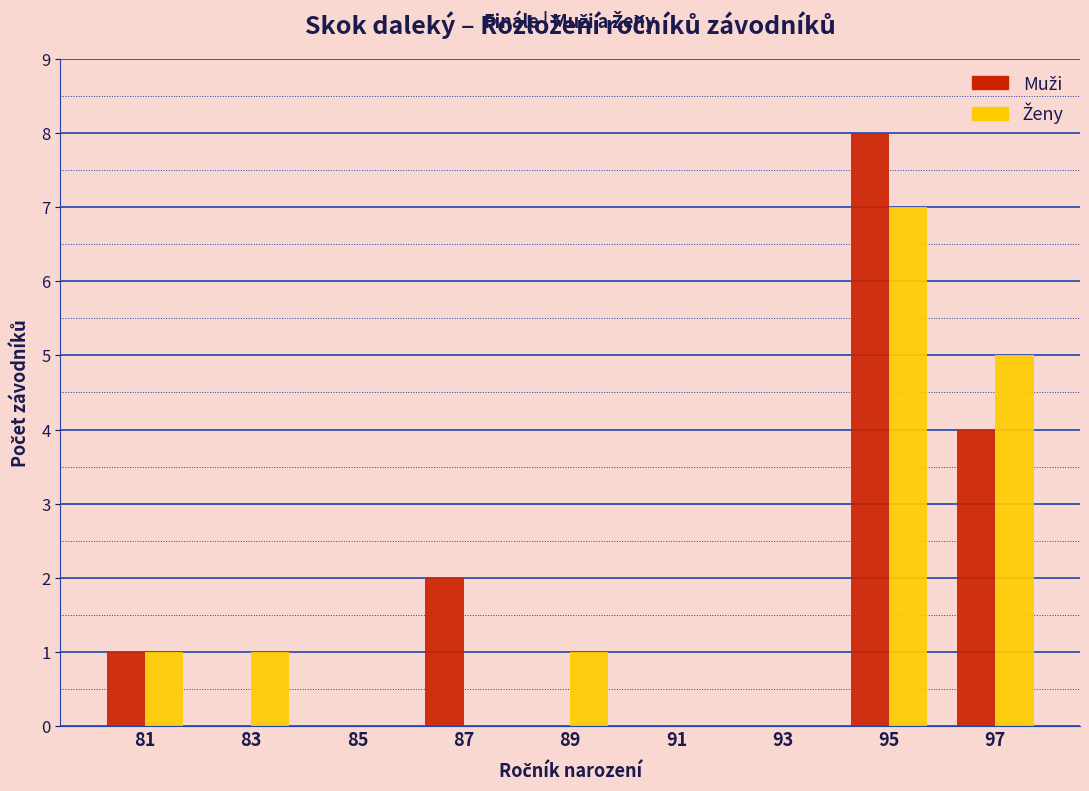

In the Ženy series, which range on the x-axis has the tallest bar?

94 to 96